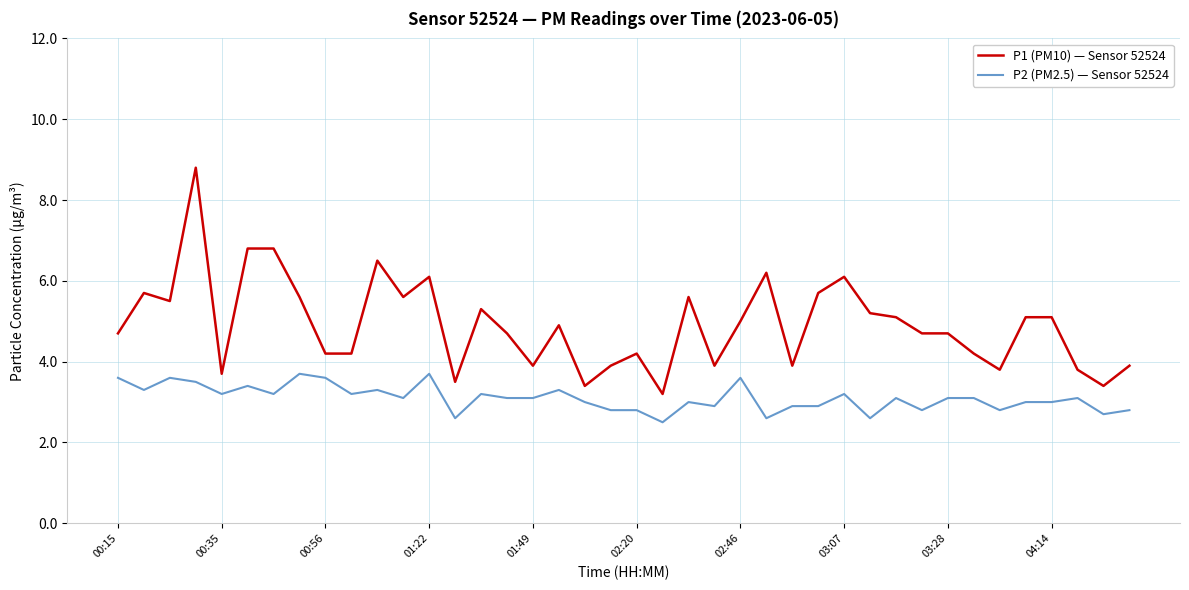

Which series has the largest total across all categories?

P1 (PM10) — Sensor 52524